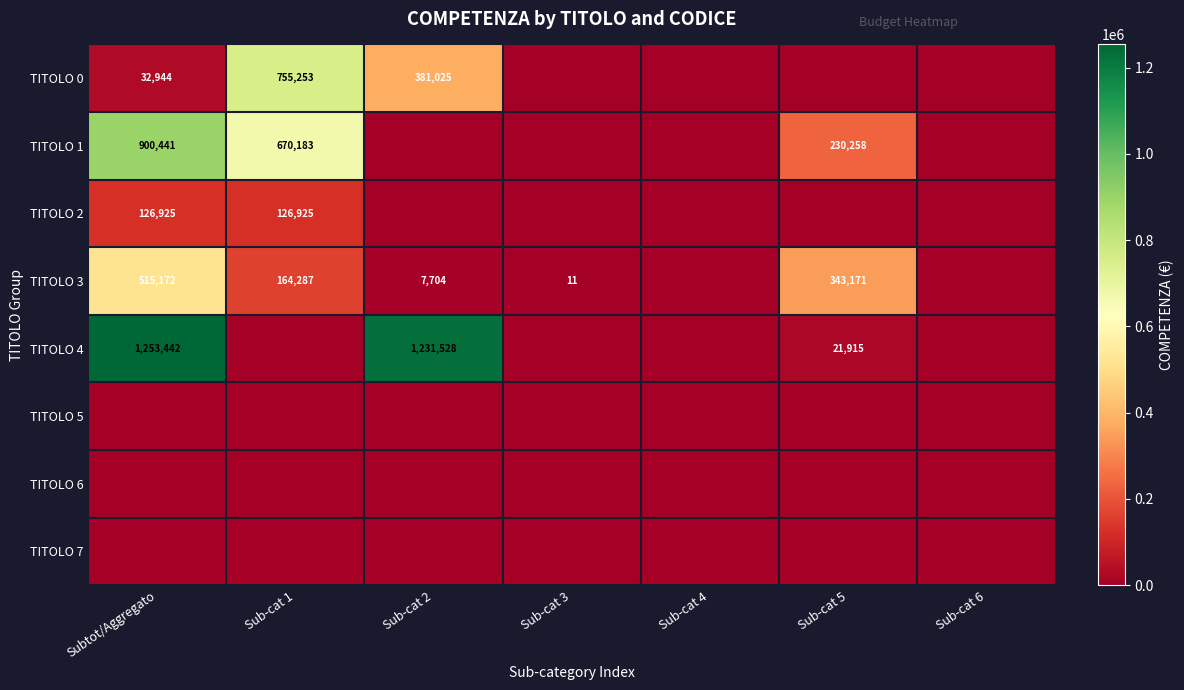

What is the spread (max minus min) of values at Sub-cat 5?

343170.7